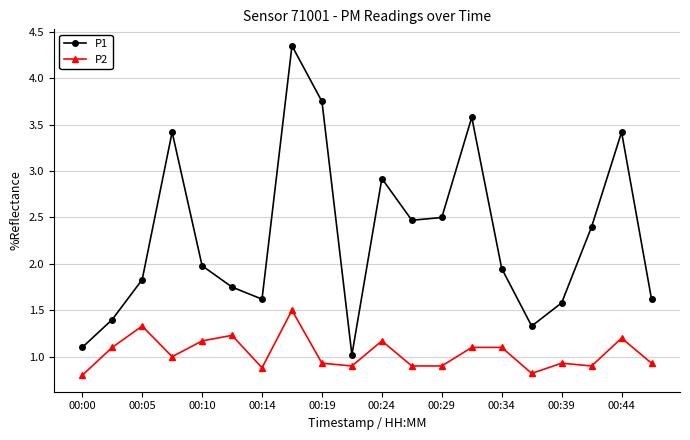

Which series has the largest range (max minus min)?

P1